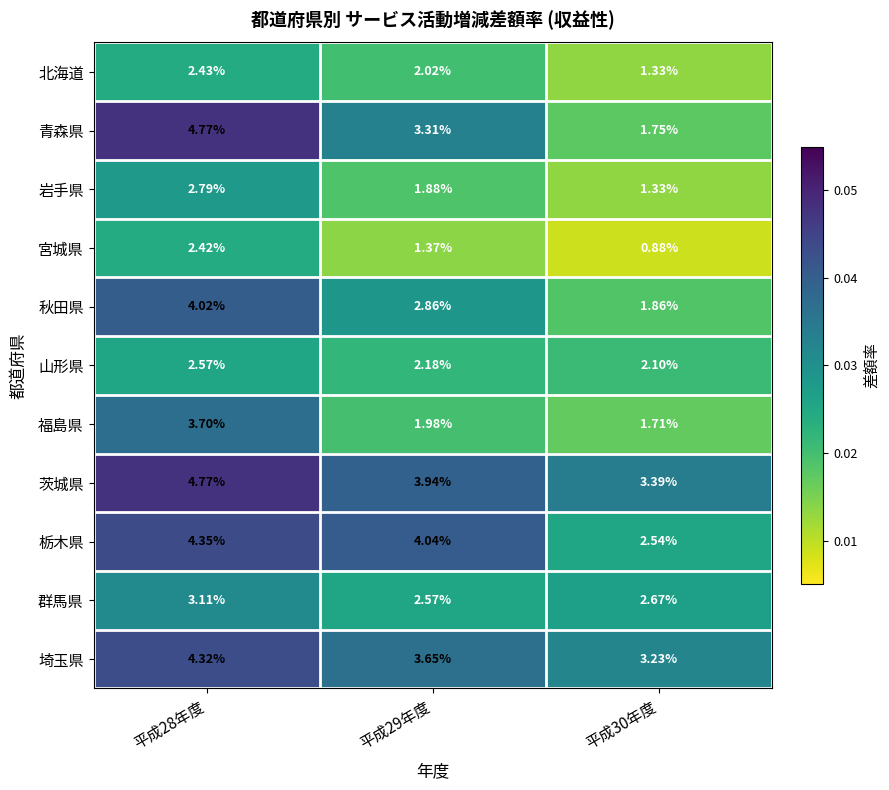

Which series changed the most between 平成29年度 and 平成30年度?

青森県